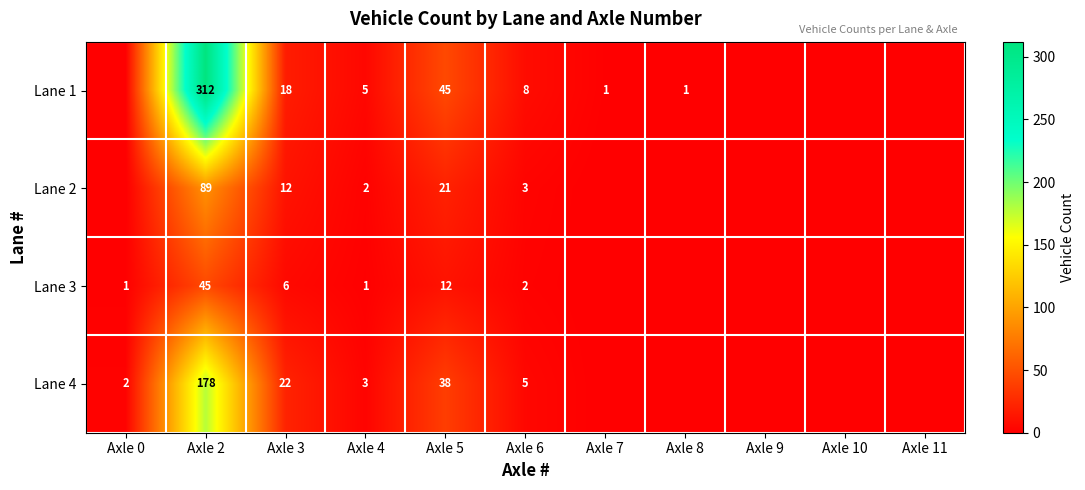

True or false: Lane 1 has a value of 11 at Axle 5.

False